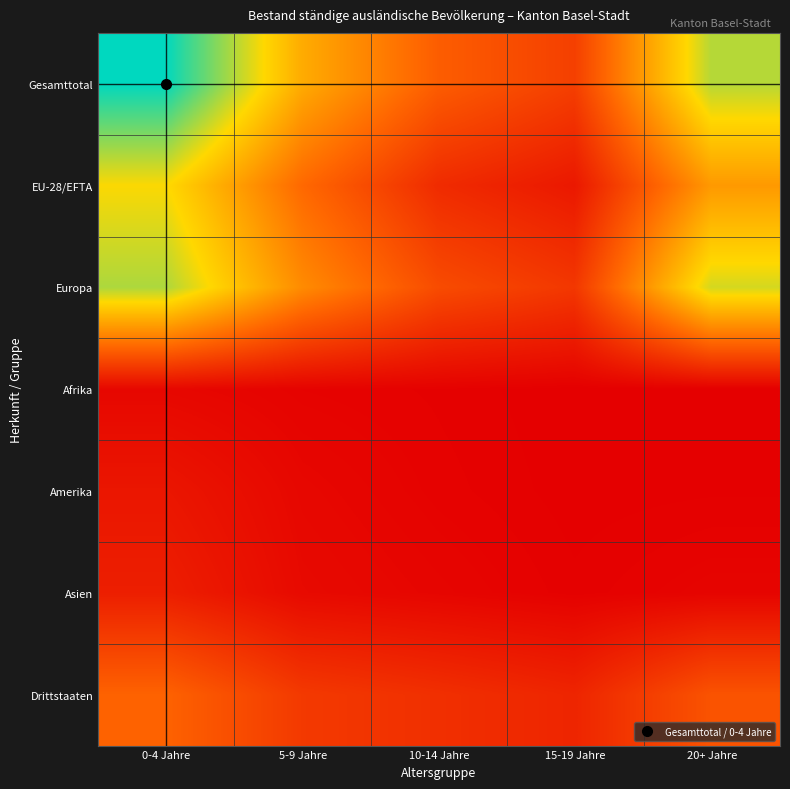

Reading right to left, transcribe all the data shown in this chart.

Gesamttotal: 20+ Jahre=17351	15-19 Jahre=4851	10-14 Jahre=7031	5-9 Jahre=12251	0-4 Jahre=22713
EU-28/EFTA: 20+ Jahre=11045	15-19 Jahre=1949	10-14 Jahre=3358	5-9 Jahre=7849	0-4 Jahre=15293
Europa: 20+ Jahre=16463	15-19 Jahre=4241	10-14 Jahre=5750	5-9 Jahre=10136	0-4 Jahre=17607
Afrika: 20+ Jahre=148	15-19 Jahre=155	10-14 Jahre=304	5-9 Jahre=408	0-4 Jahre=723
Amerika: 20+ Jahre=219	15-19 Jahre=180	10-14 Jahre=371	5-9 Jahre=725	0-4 Jahre=1811
Asien: 20+ Jahre=513	15-19 Jahre=263	10-14 Jahre=585	5-9 Jahre=914	0-4 Jahre=2436
Drittstaaten: 20+ Jahre=6306	15-19 Jahre=2902	10-14 Jahre=3673	5-9 Jahre=4402	0-4 Jahre=7420